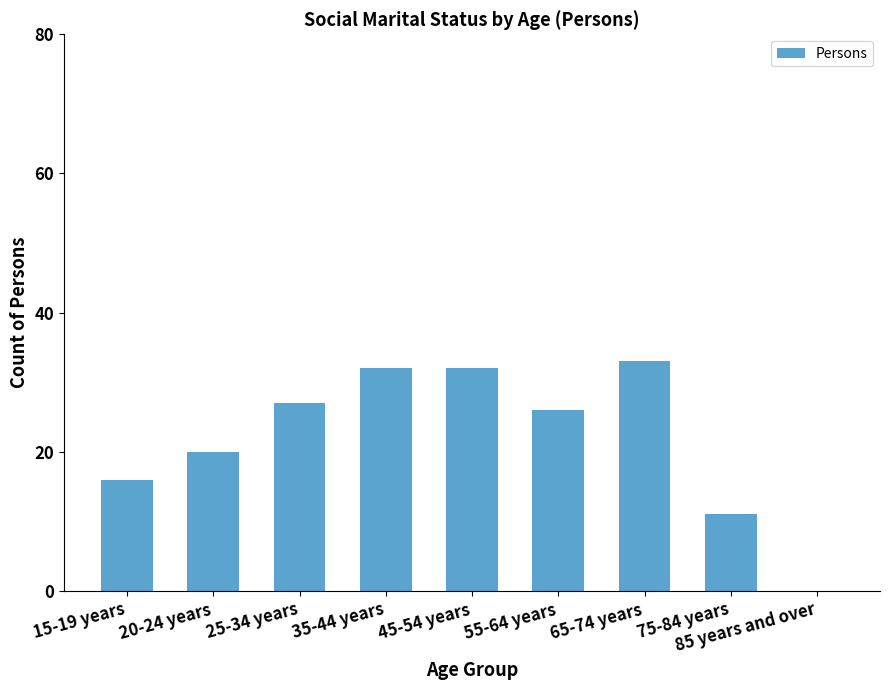

What is the change in value from 20-24 years to 65-74 years?

+13